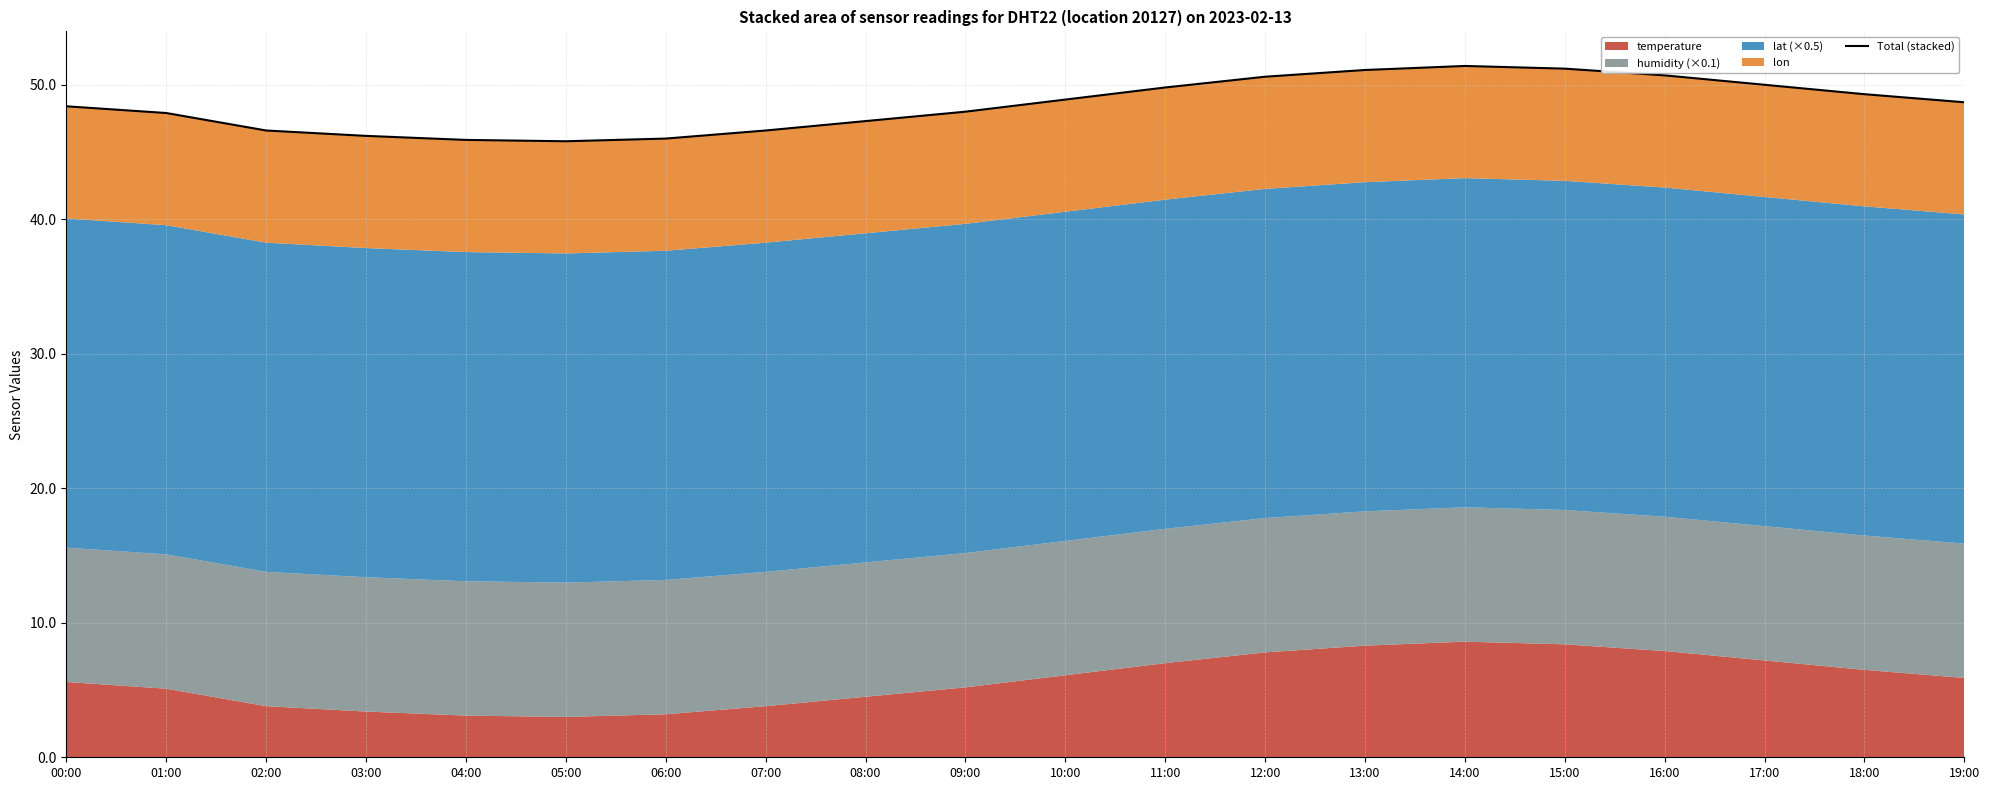

What is the value of the 17th point from the left?

50.7